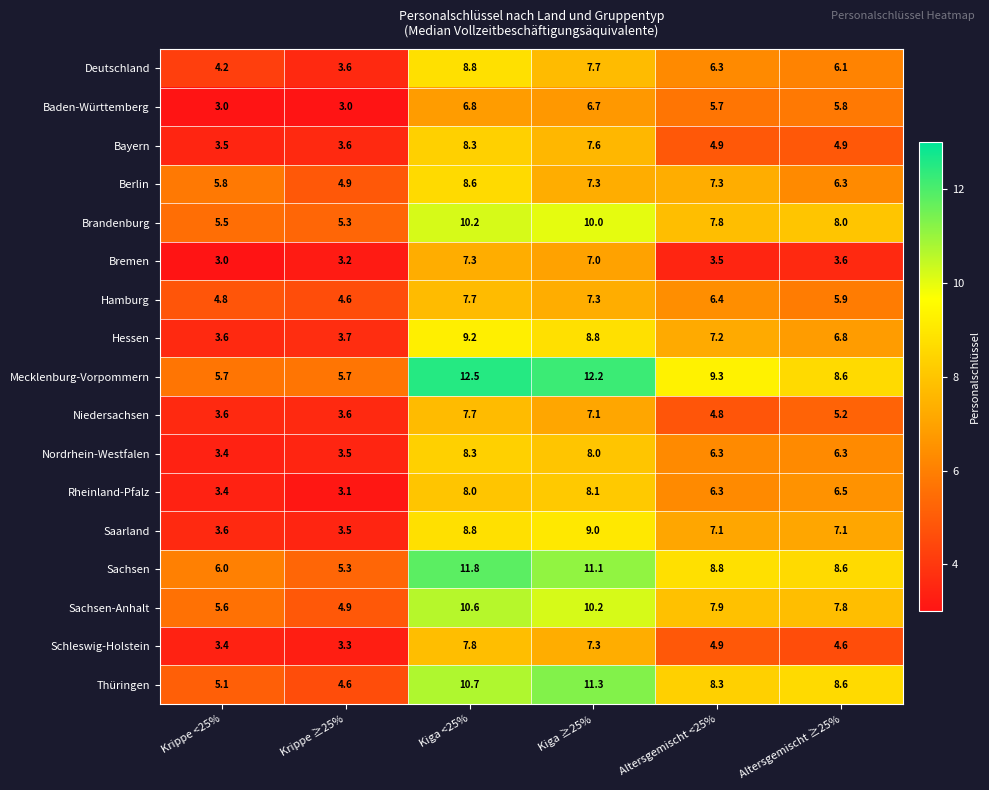

What is the sum of all Deutschland values?

36.7